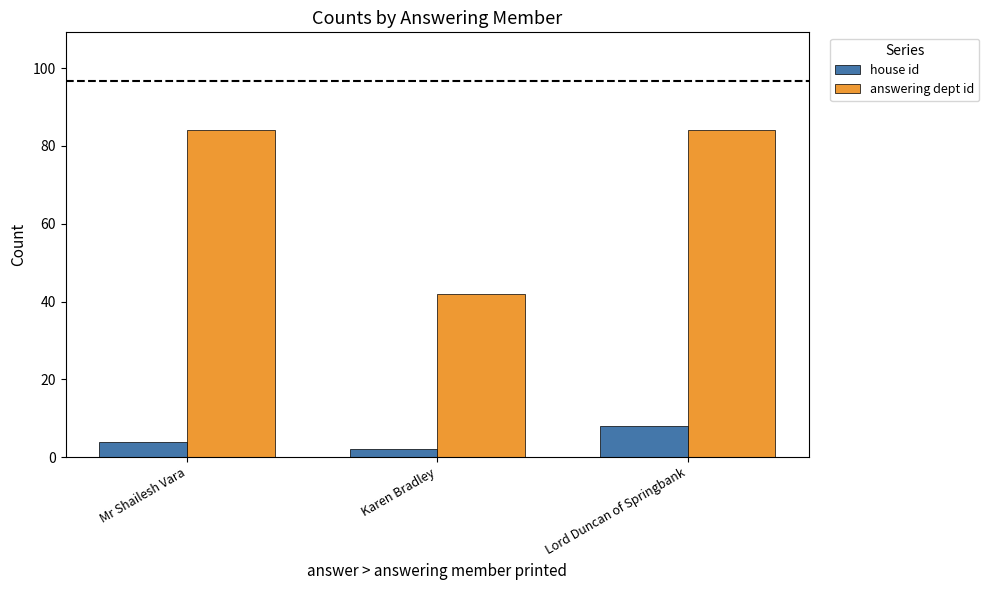

What is the difference between the highest and lowest values at Mr Shailesh Vara?

80